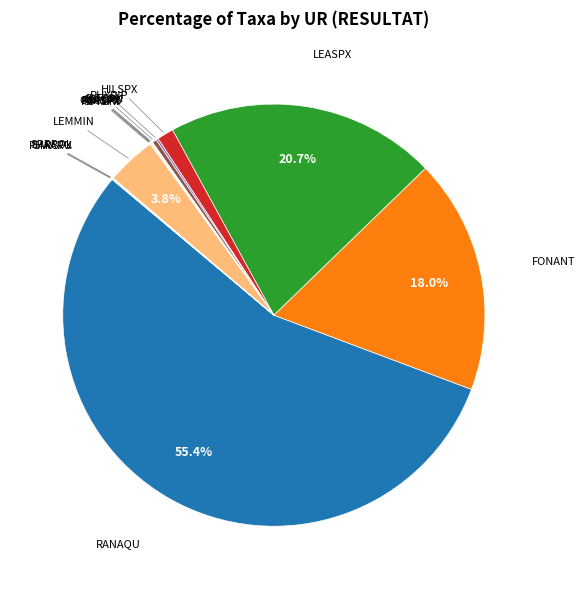

Is RANAQU the majority of the pie?

Yes